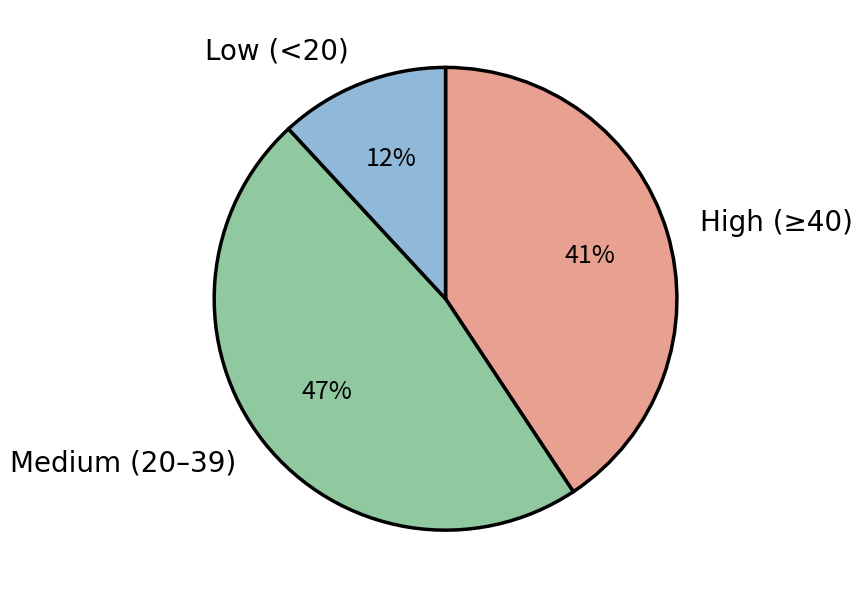

Between High (≥40) and Medium (20–39), which is larger?

Medium (20–39)